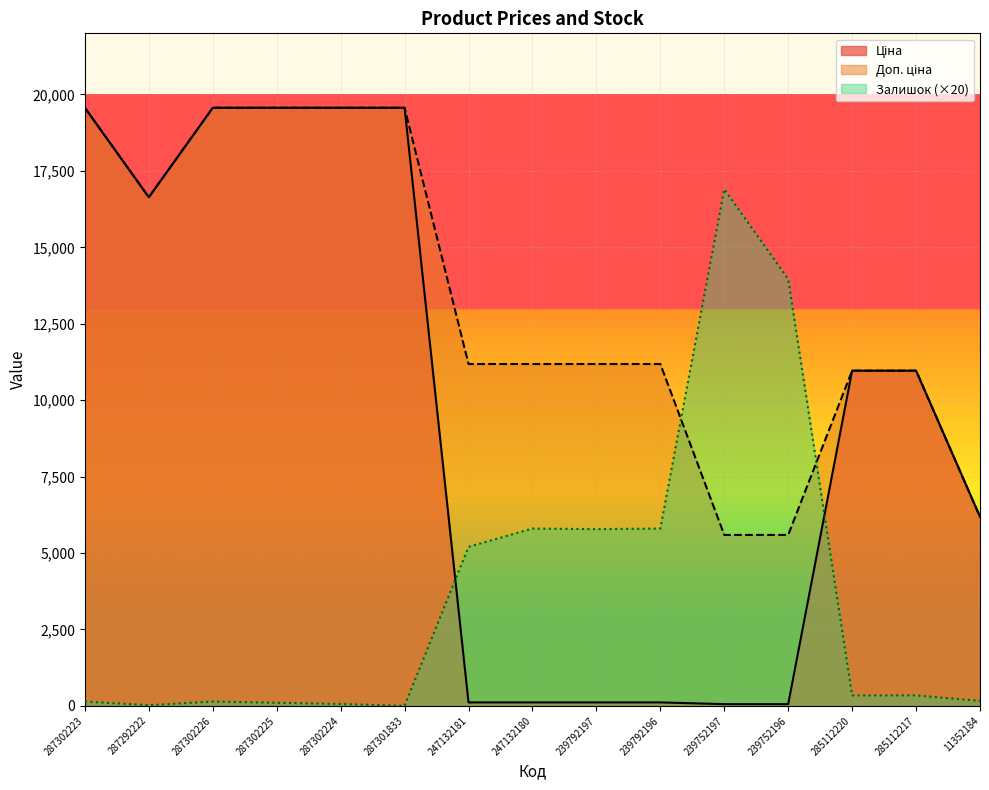

What position from the right is 287301833?

10